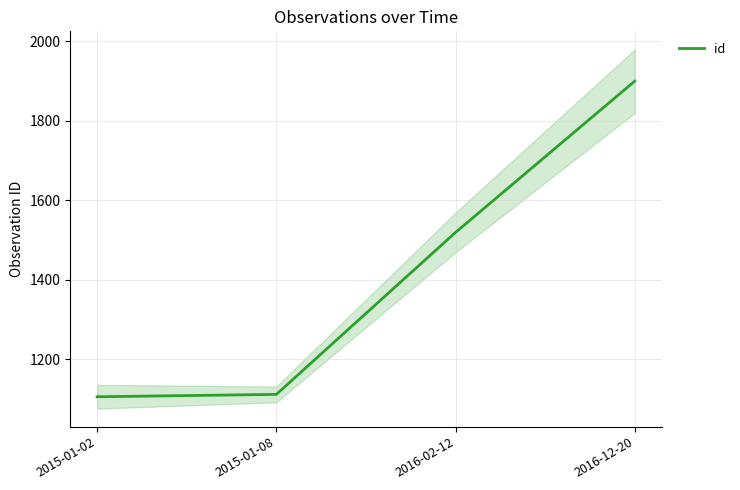

What position from the right is 2015-01-02?

4